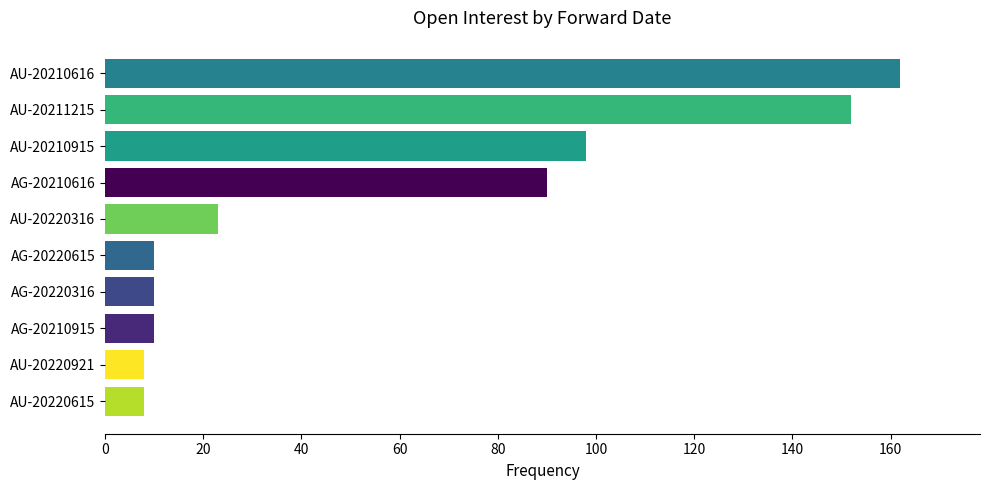

The value at AU-20220316 is 40. True or false?

False